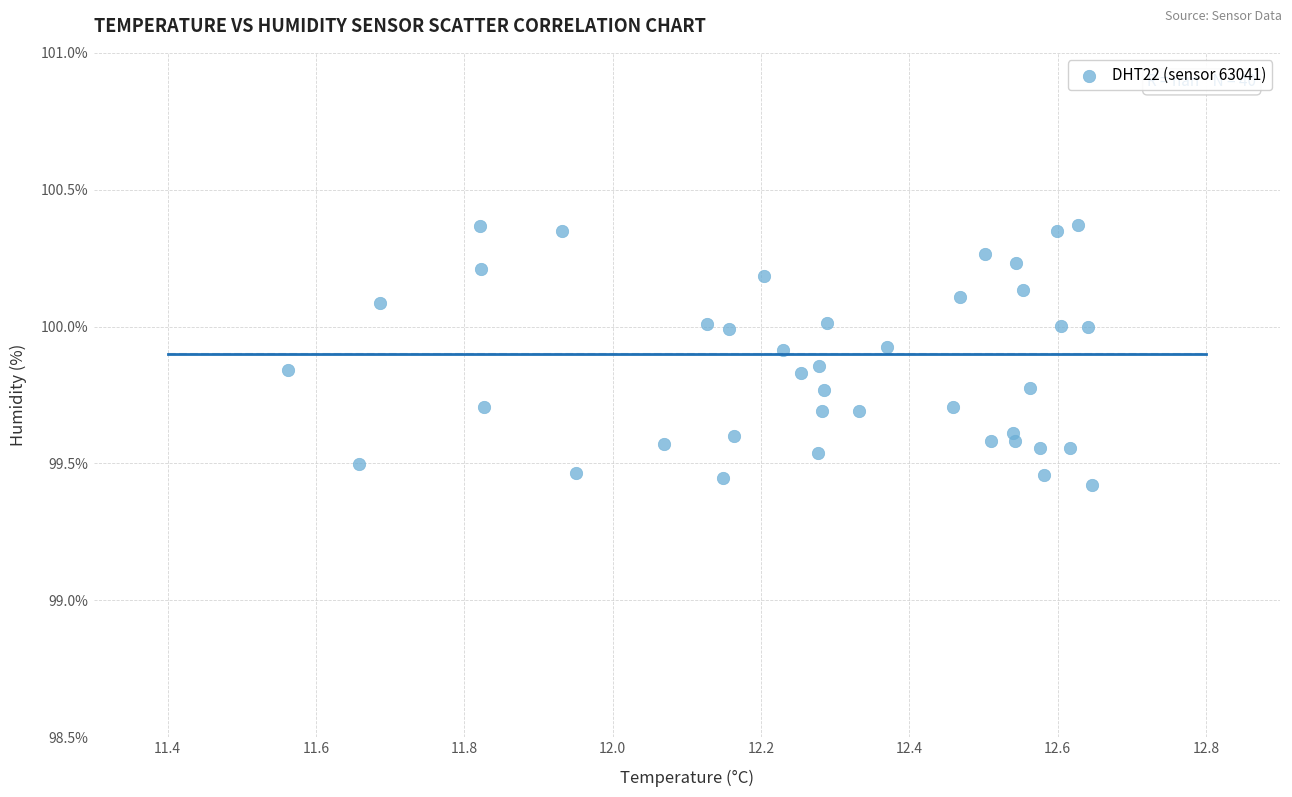

What is the range of Y values (max minus min)?

0.9